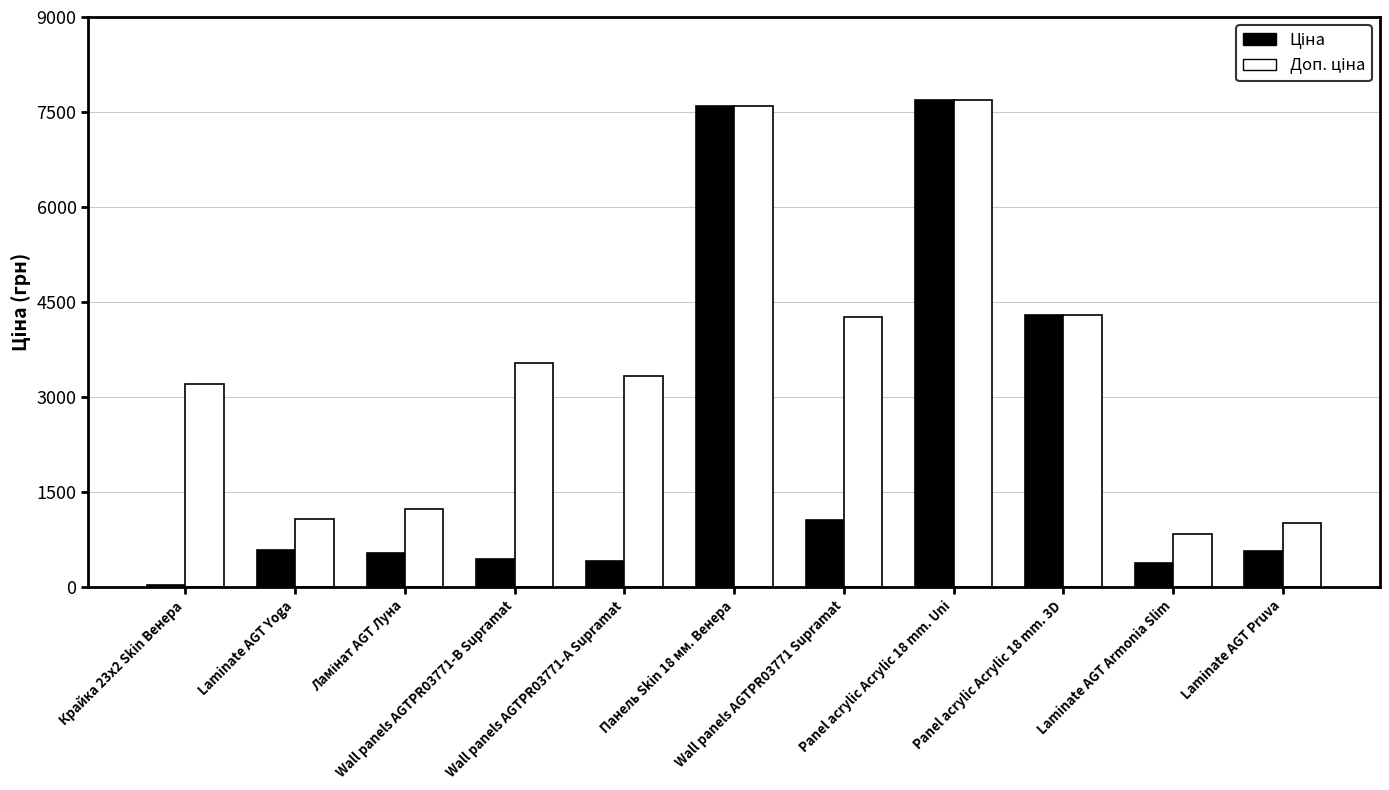

How many data points does each series have?

11